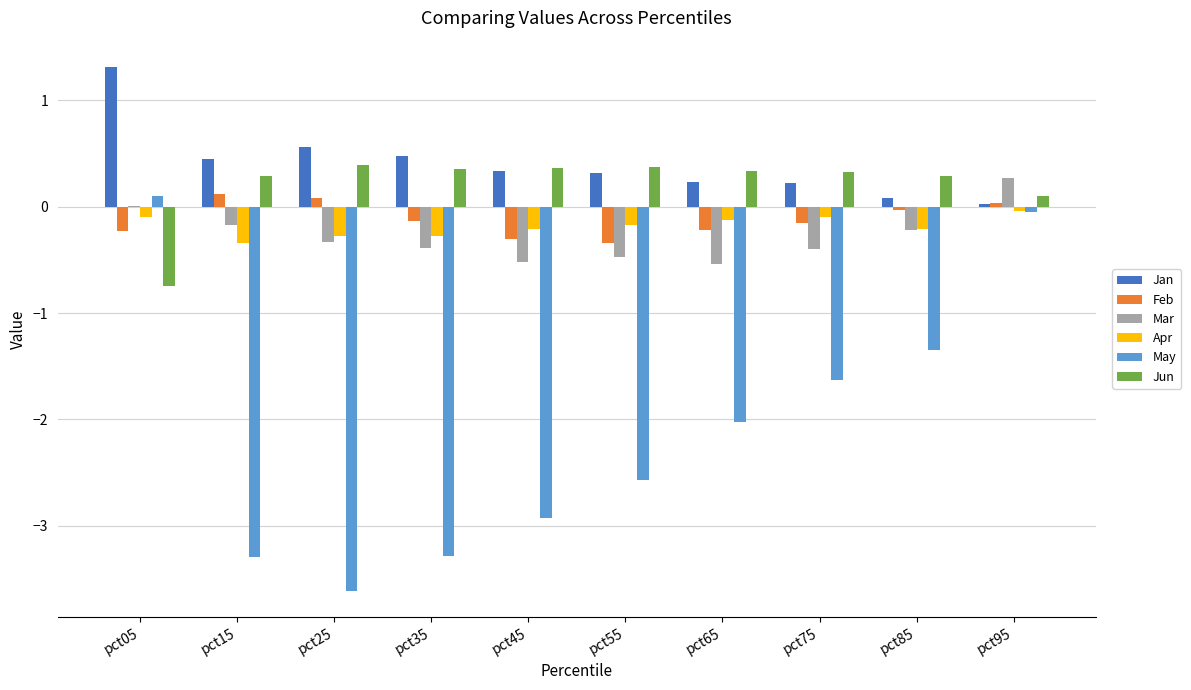

Where is Jan nearest to the value 0?

pct95